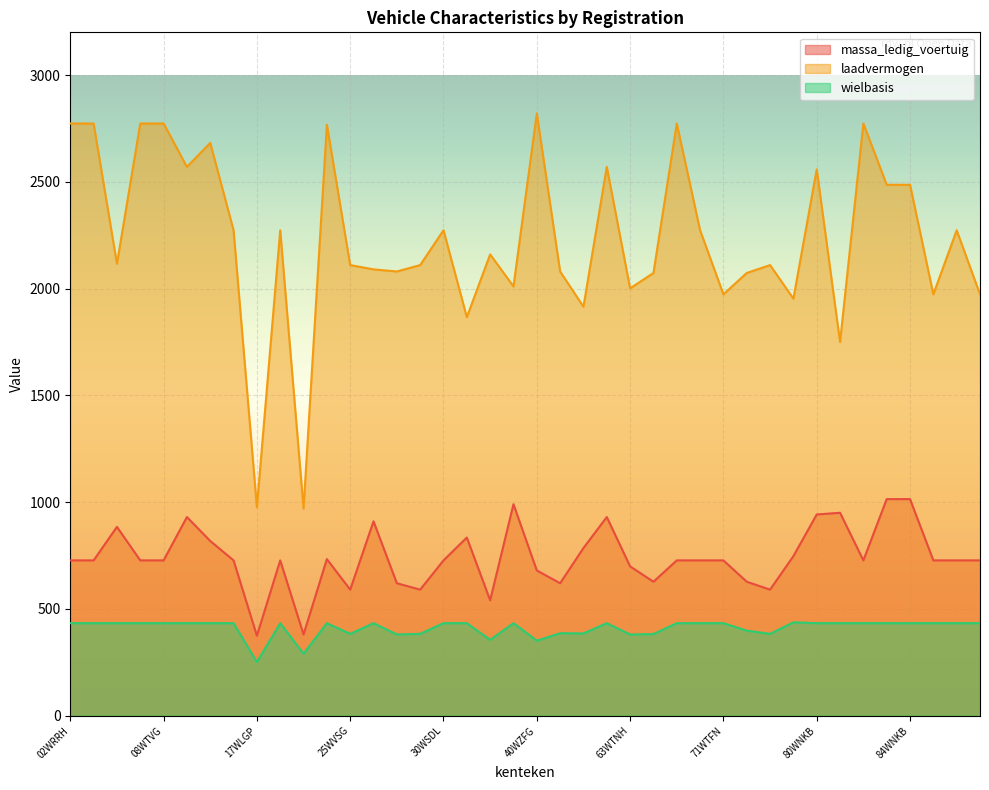

In laadvermogen, how many points are lower than both neighbors (excluding endpoints)?

13